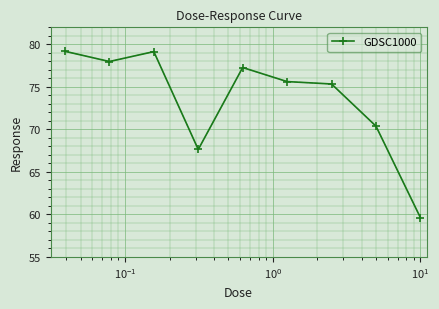

What is the value of the 6th point from the left?

75.6